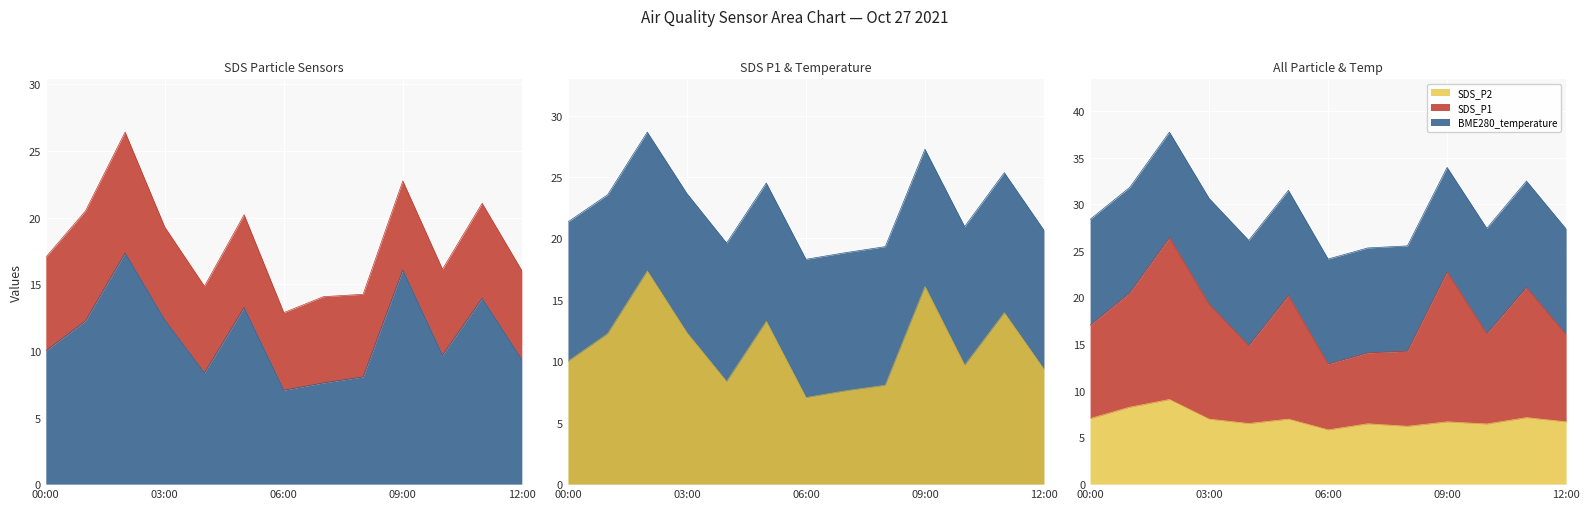

Which has a higher value, 11:00 or 09:00?

09:00